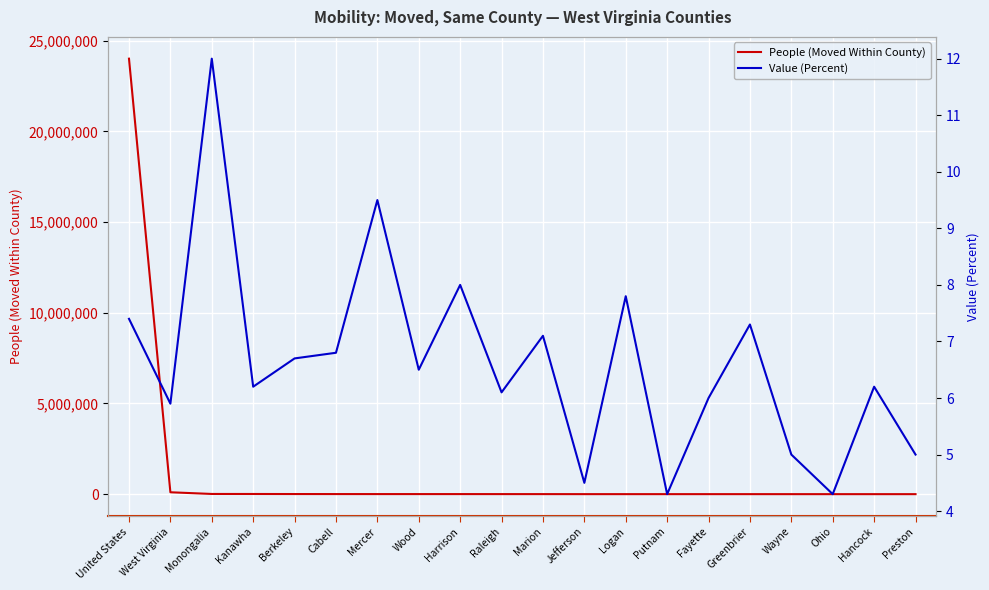

True or false: People (Moved Within County) has a value of 7571268 at United States.

False